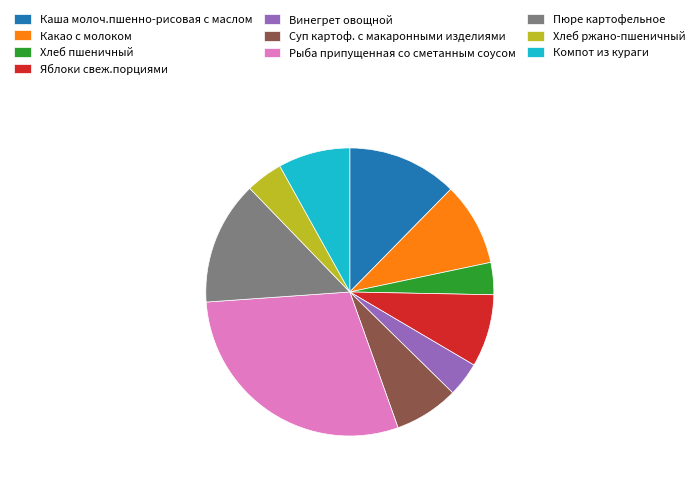

The Суп картоф. с макаронными изделиями slice represents 17% of the pie. True or false?

False